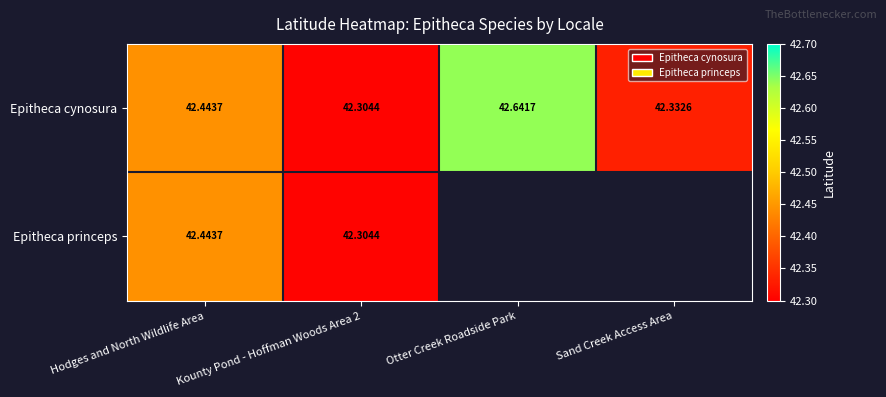

True or false: Epitheca cynosura has a value of 42.3 at Sand Creek Access Area.

True